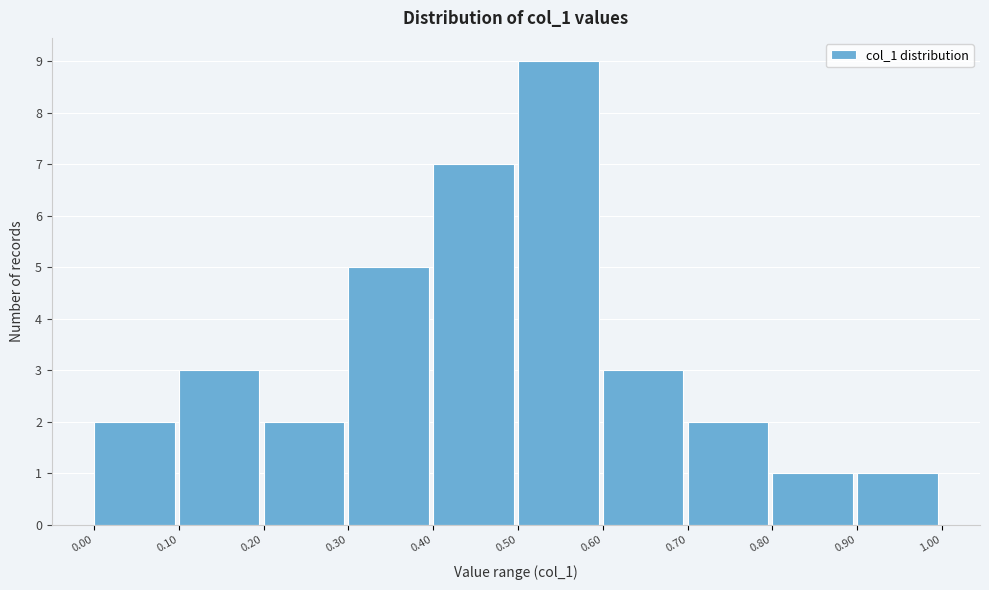

Reading left to right, transcribe this chart: for each bar, give the range it covers on the x-axis and its height. The values are not printed on the chart, so give them approximately, as read against the axis.

0.00 to 0.10: 2
0.10 to 0.20: 3
0.20 to 0.30: 2
0.30 to 0.40: 5
0.40 to 0.50: 7
0.50 to 0.60: 9
0.60 to 0.70: 3
0.70 to 0.80: 2
0.80 to 0.90: 1
0.90 to 1.00: 1